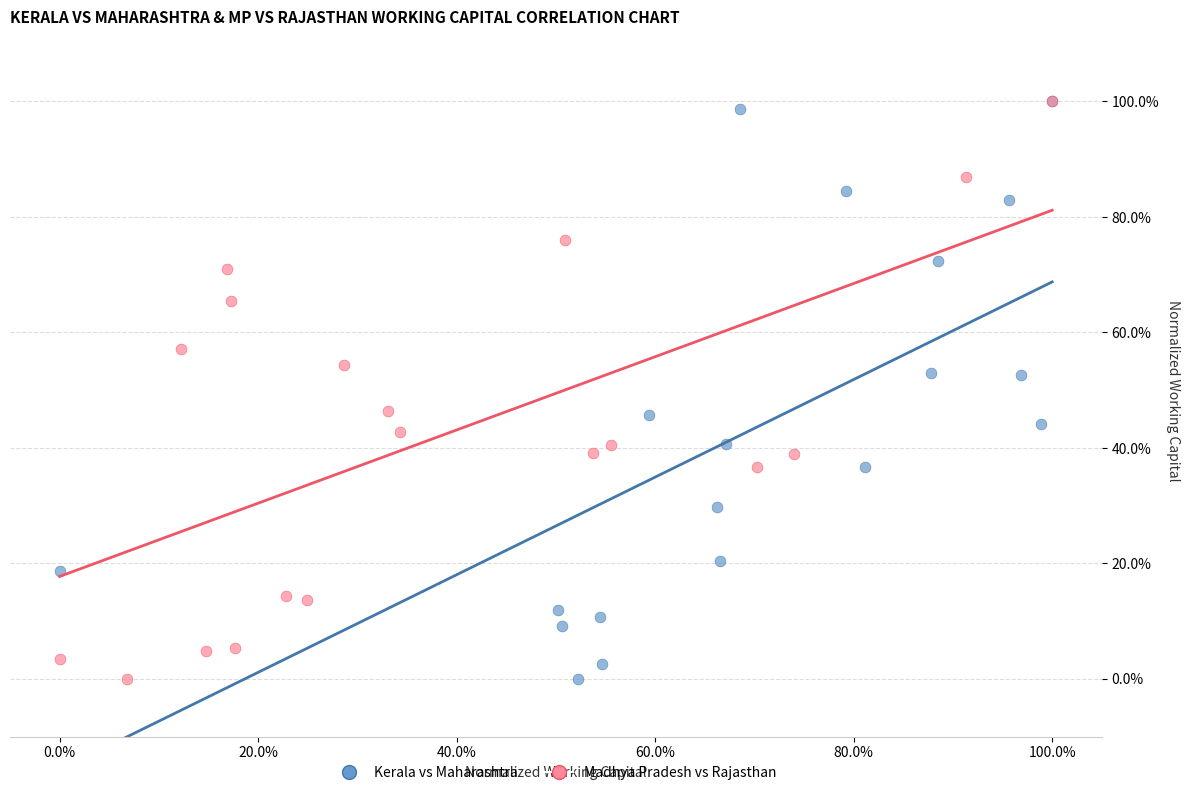

What are all the series names shown in the legend?

Kerala vs Maharashtra, Madhya Pradesh vs Rajasthan